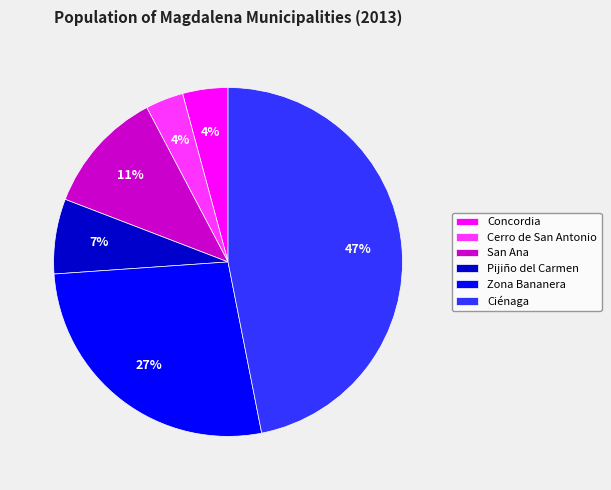

How many segments does this pie chart have?

6